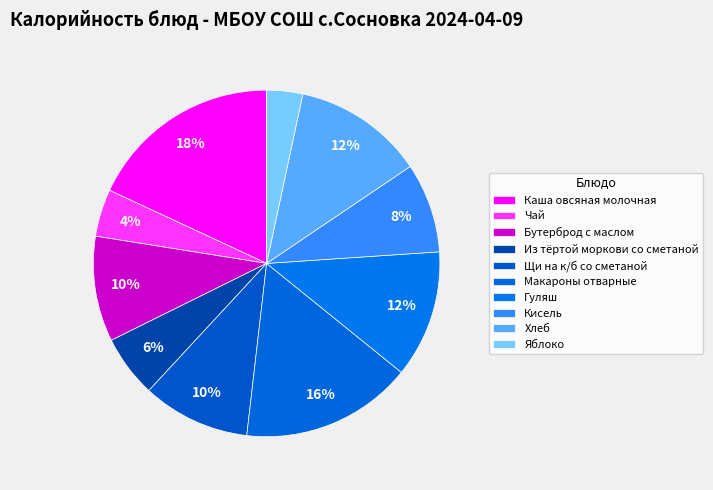

Which slice is the largest?

Каша овсяная молочная